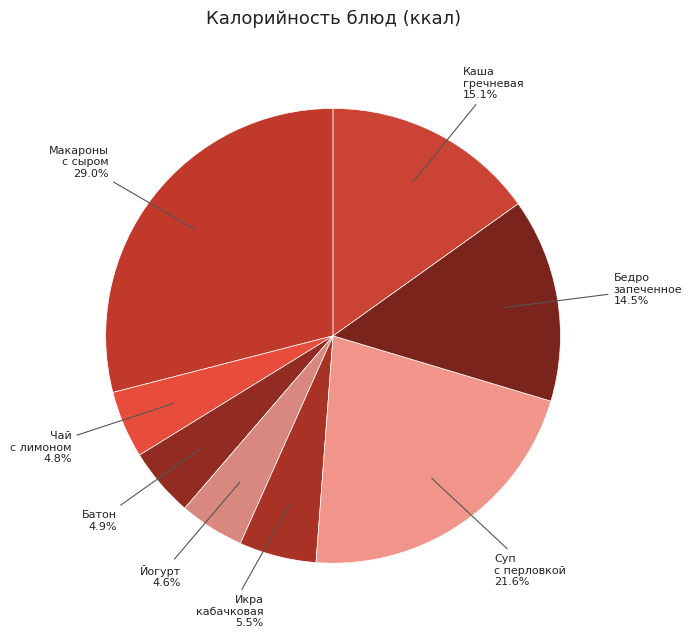

Combined, do Икра кабачковая and Каша гречневая account for over 50%?

No